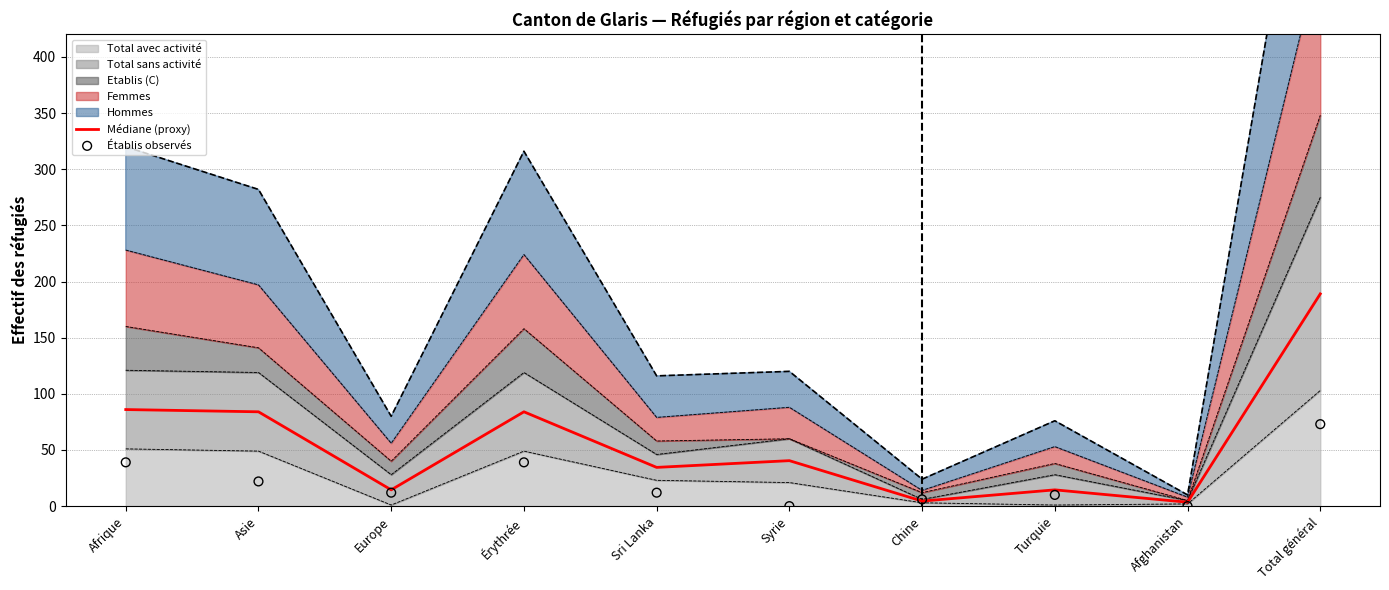

Which series reaches the minimum Y coordinate?

Établis observés